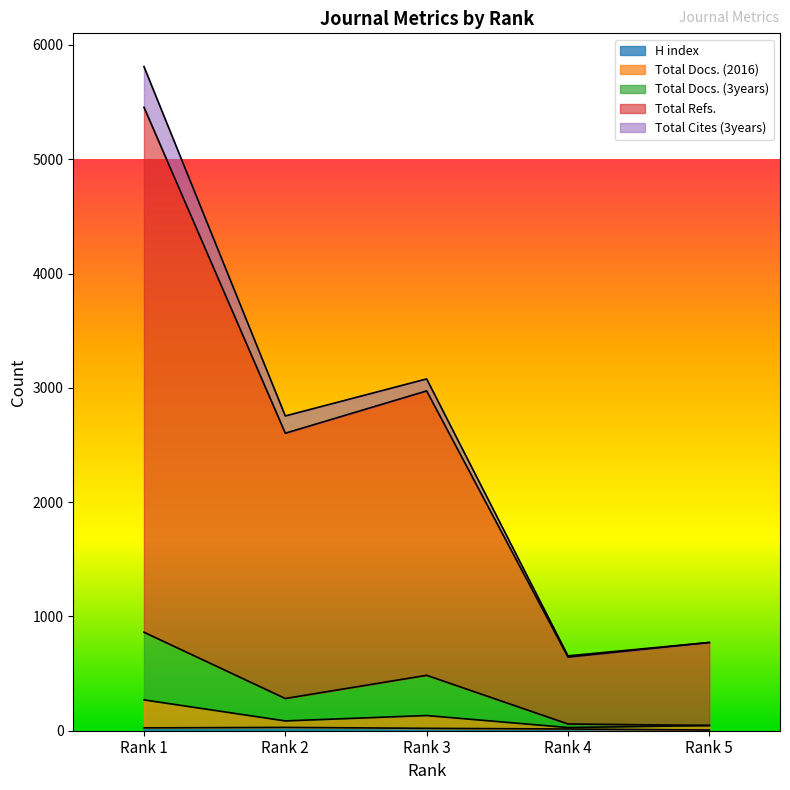

What is the average value of the H index series?

19